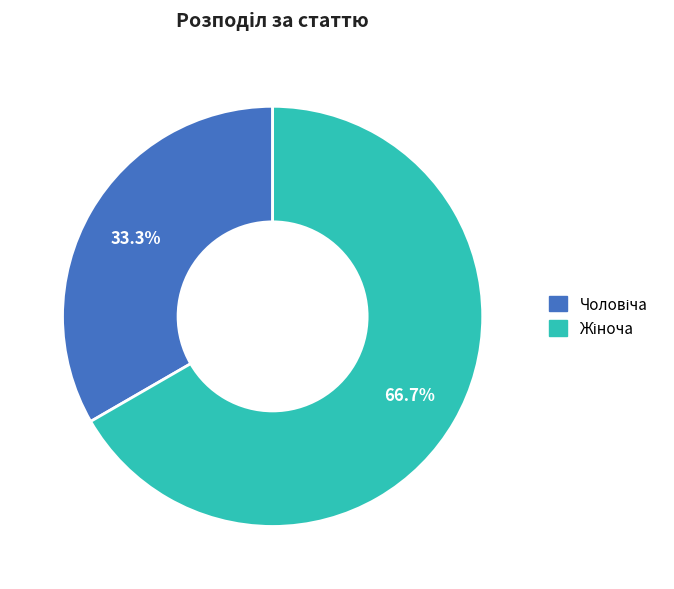

Does any single category account for the majority?

Yes